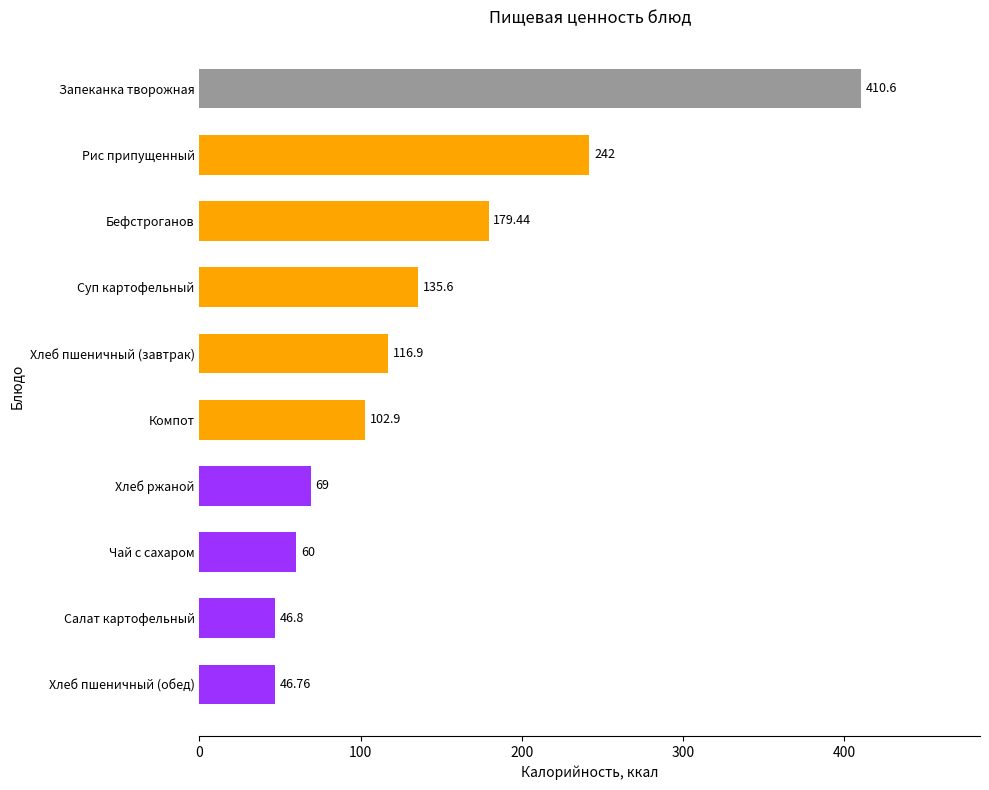

At which label is the value closest to 228?

Рис припущенный